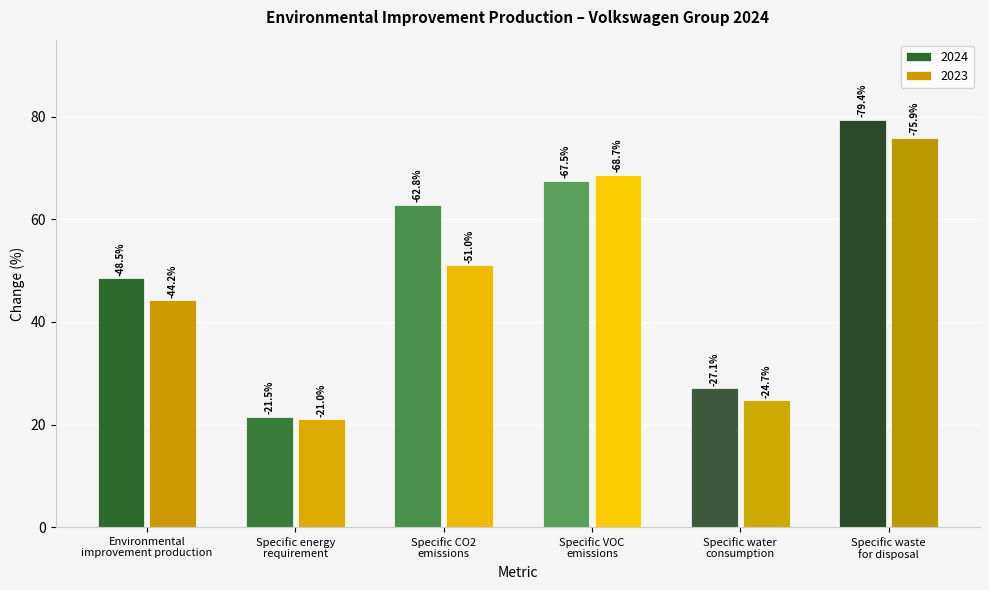

What is the sum of the 2024 values at Specific CO2
emissions and Environmental
improvement production?

-111.3